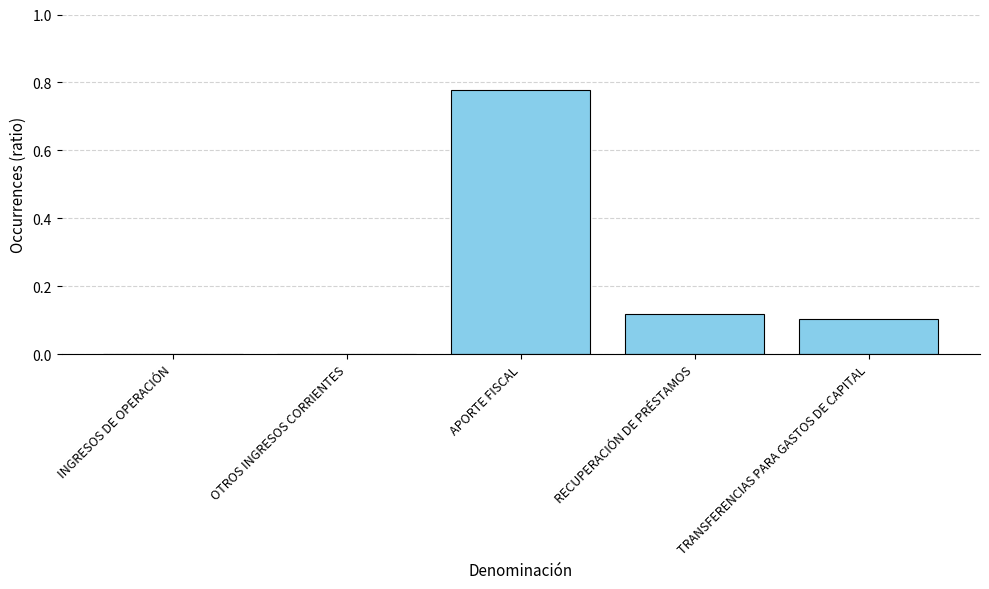

True or false: the data shows 0.0 at INGRESOS DE OPERACIÓN.

True